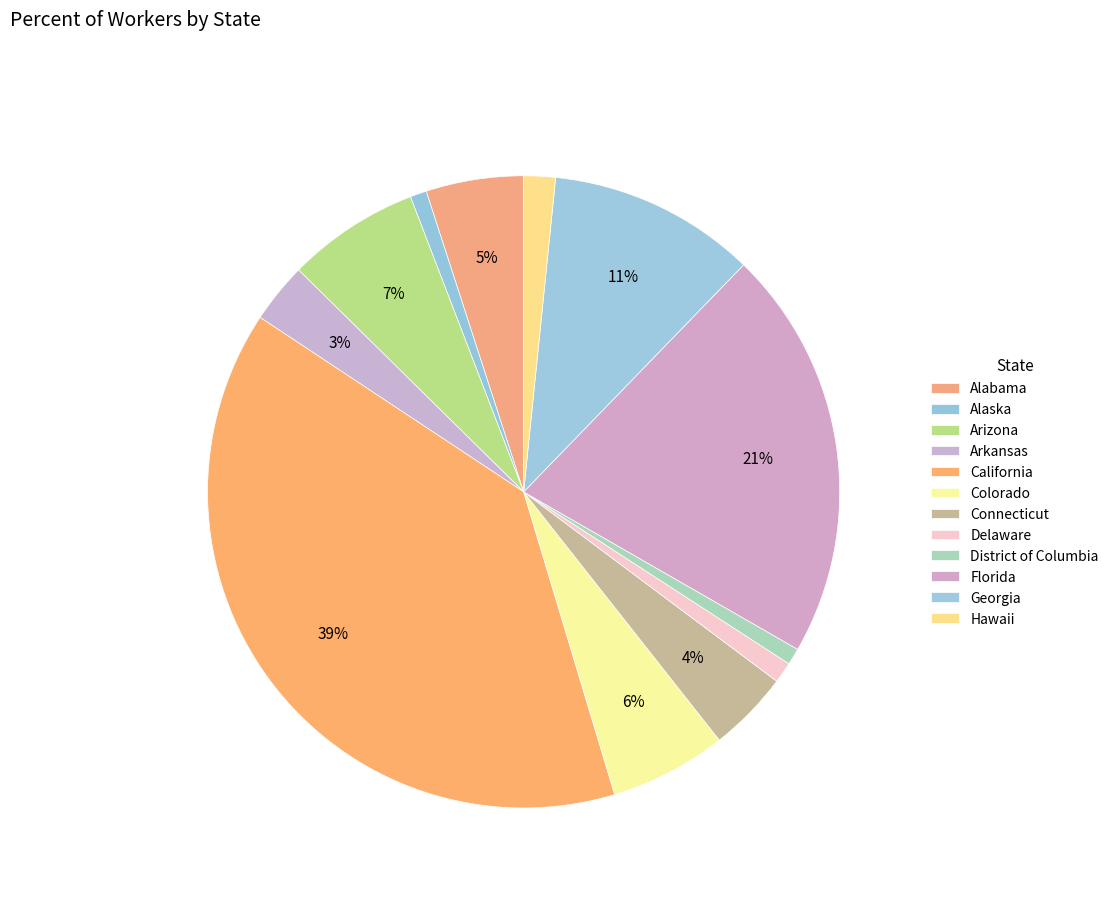

How many slices are in this pie chart?

12